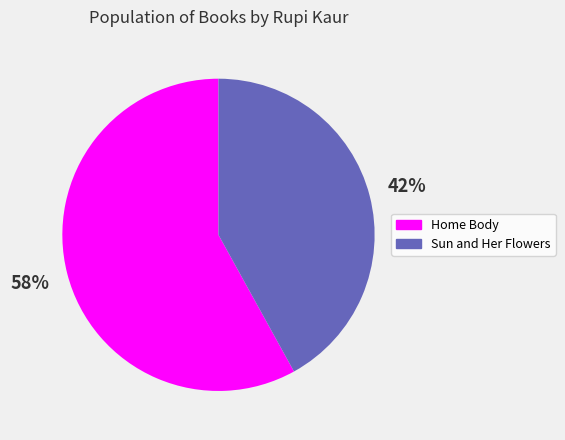

What percentage is the Sun and Her Flowers slice, to the nearest percent?

42%